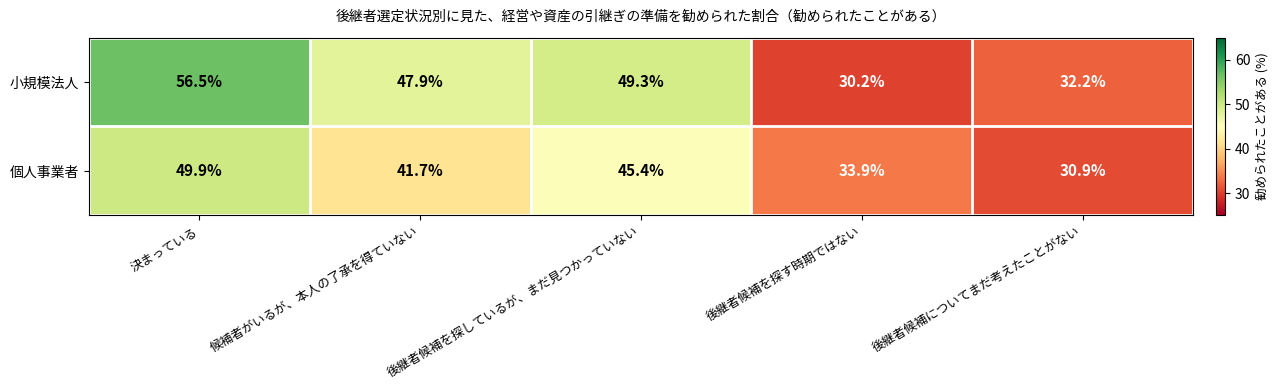

How many data points does each series have?

5